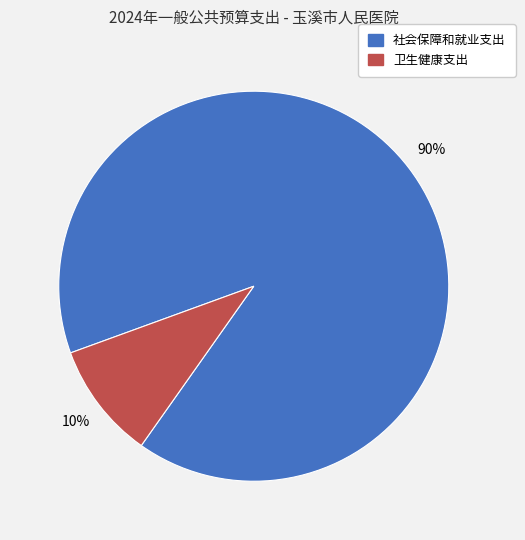

Is there a majority slice in this chart?

Yes